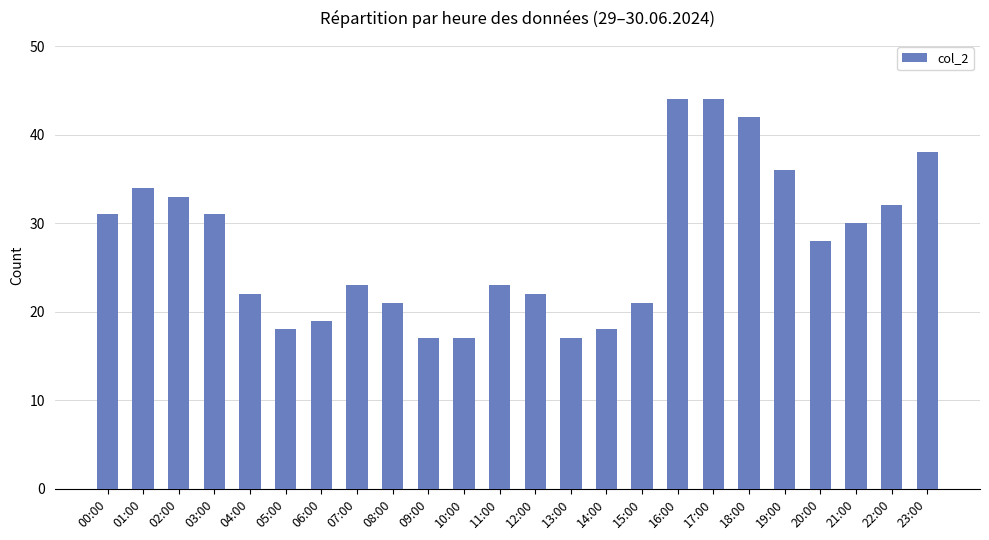

Are the bars horizontal?

No